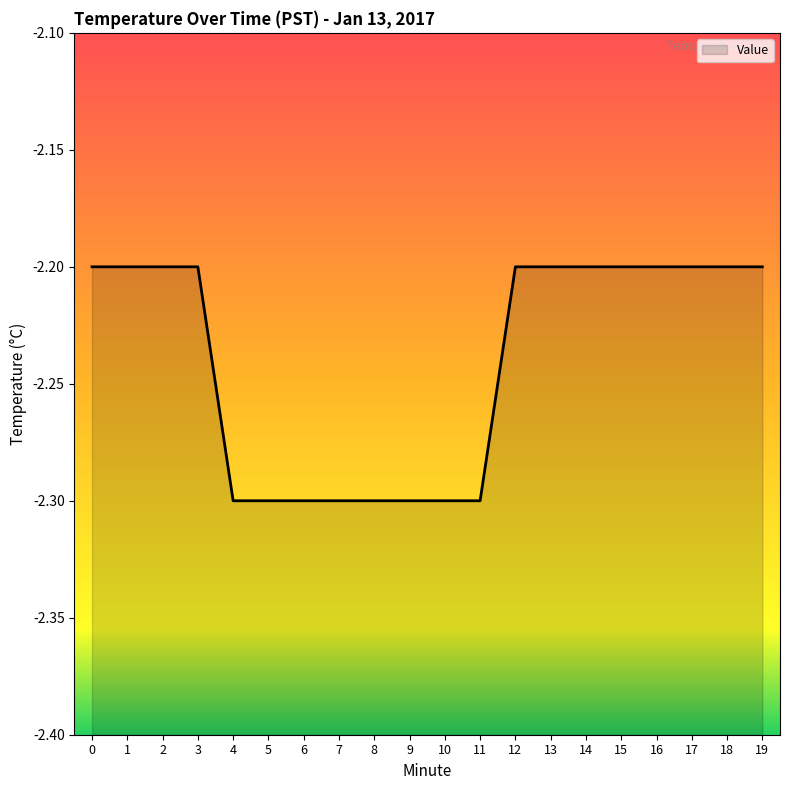

How many lines are shown in the chart?

1